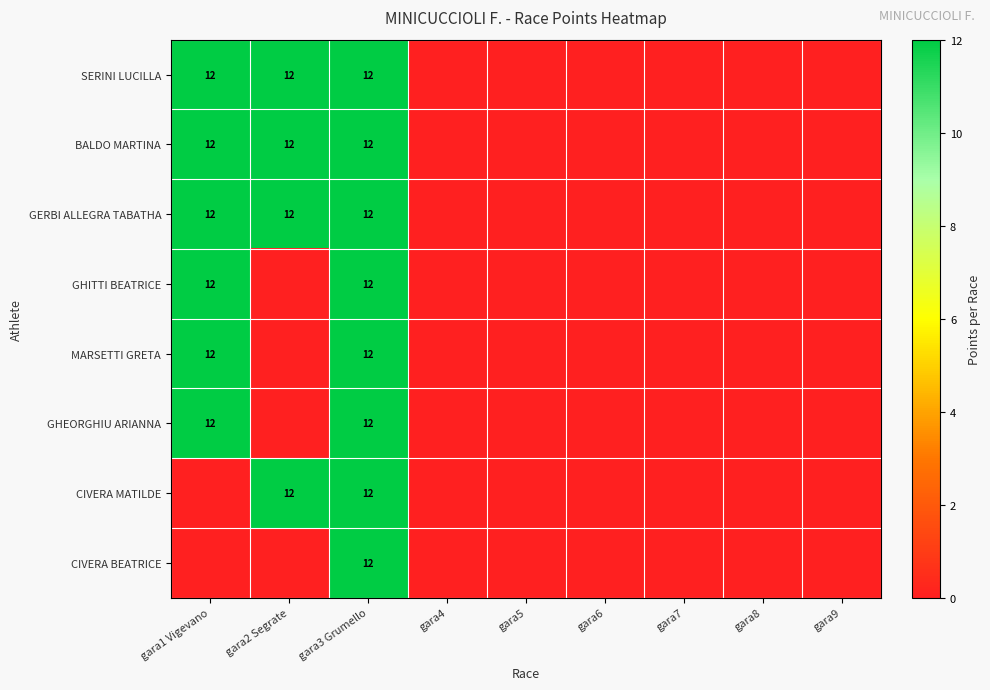

Is it true that GHEORGHIU ARIANNA equals 12 at gara1 Vigevano?

True